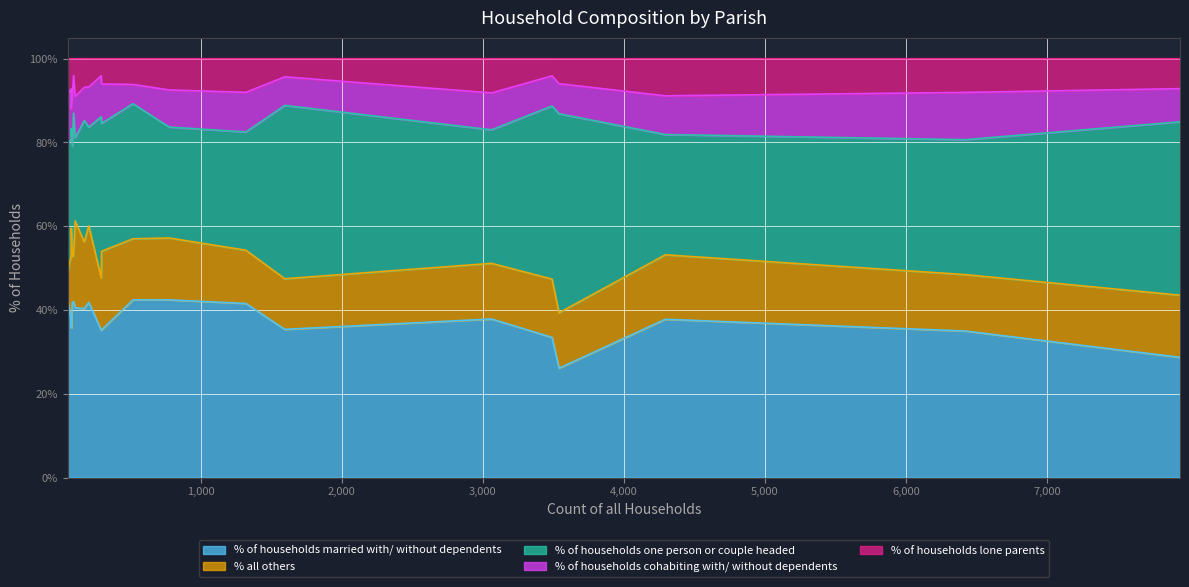

What is the average value of the % of households one person or couple headed series?

31.8